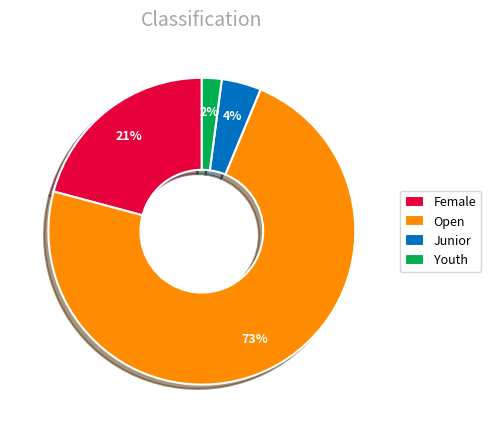

True or false: Female accounts for 14% of the total.

False